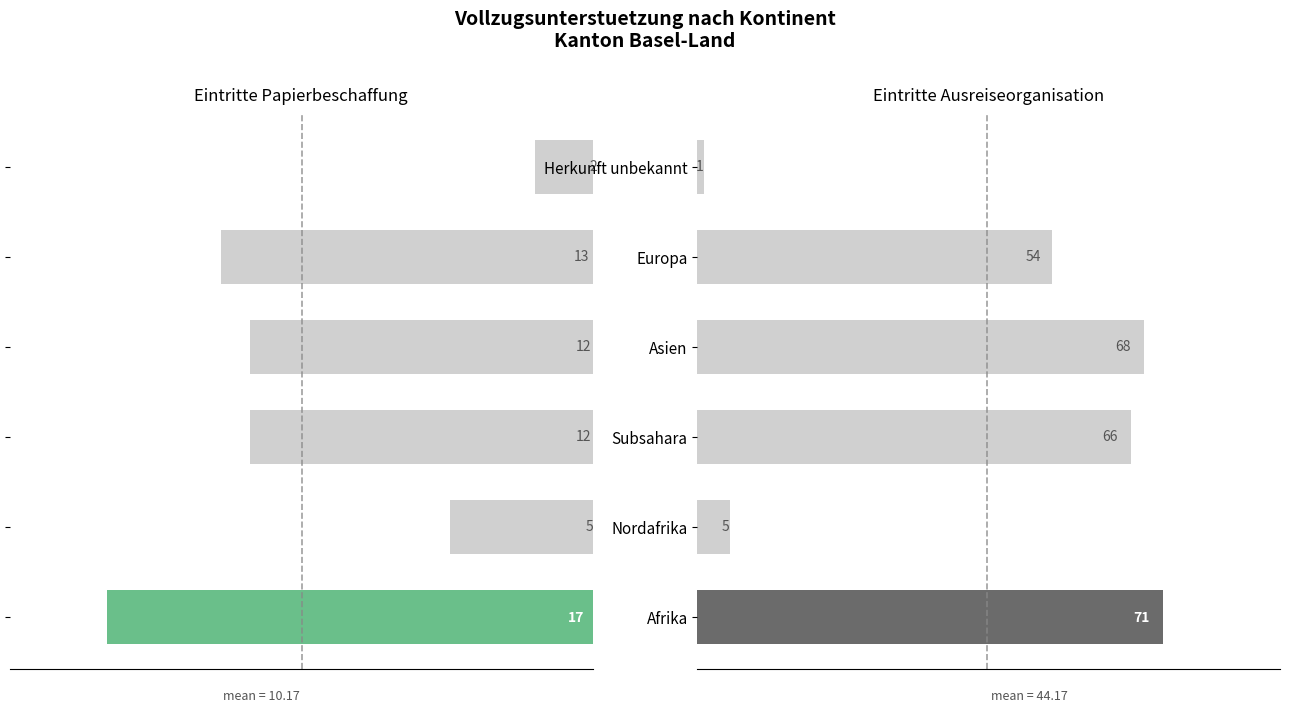

At 12.5, list the series in order from largest to smallest.

Eintritte Papierbeschaffung, Eintritte Ausreiseorganisation